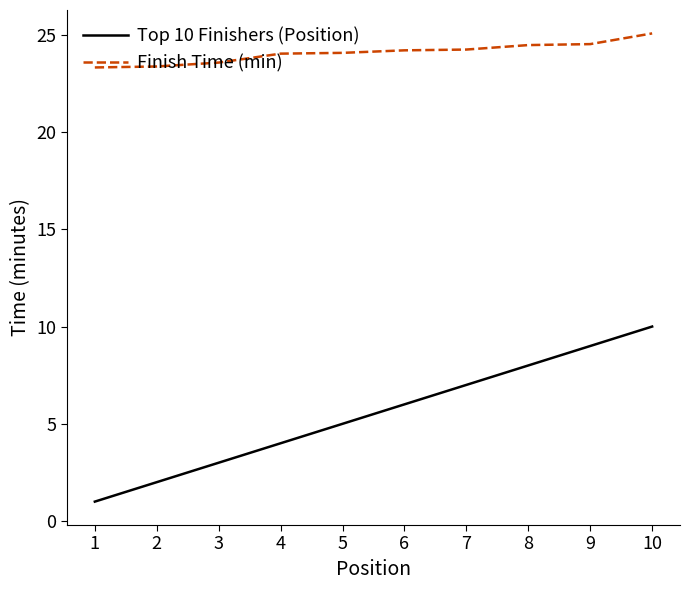

The Top 10 Finishers (Position) series shows 3.6 at 2. True or false?

False